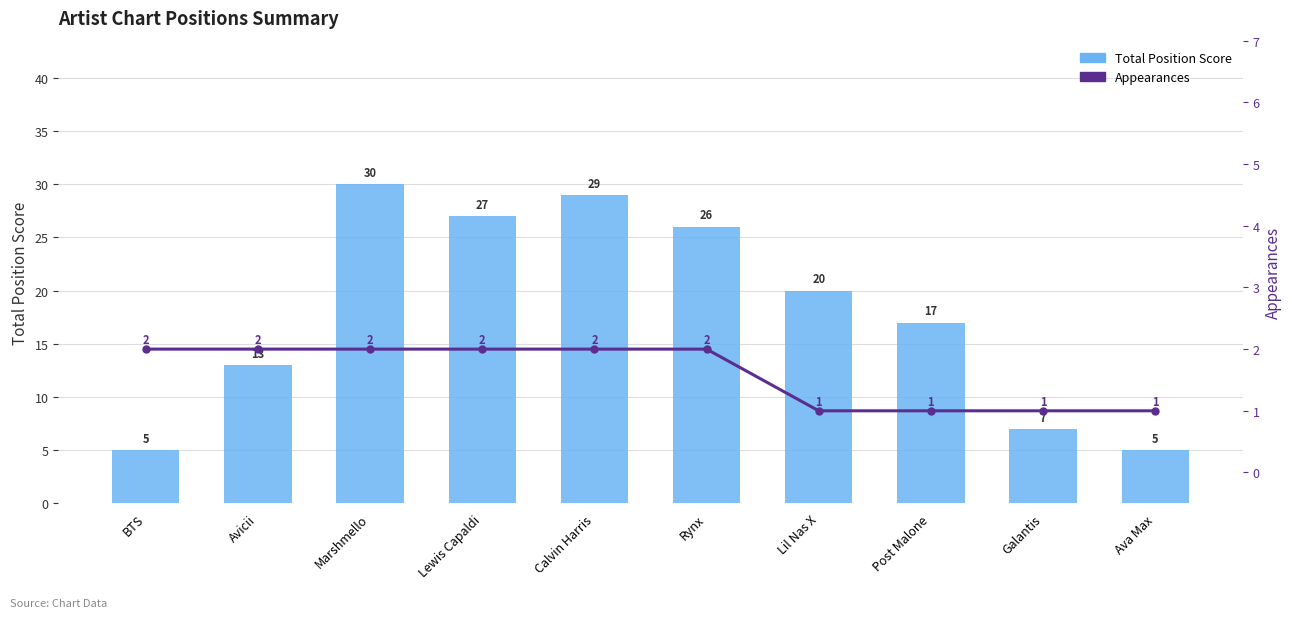

Which series has the widest spread of values?

Total Position Score